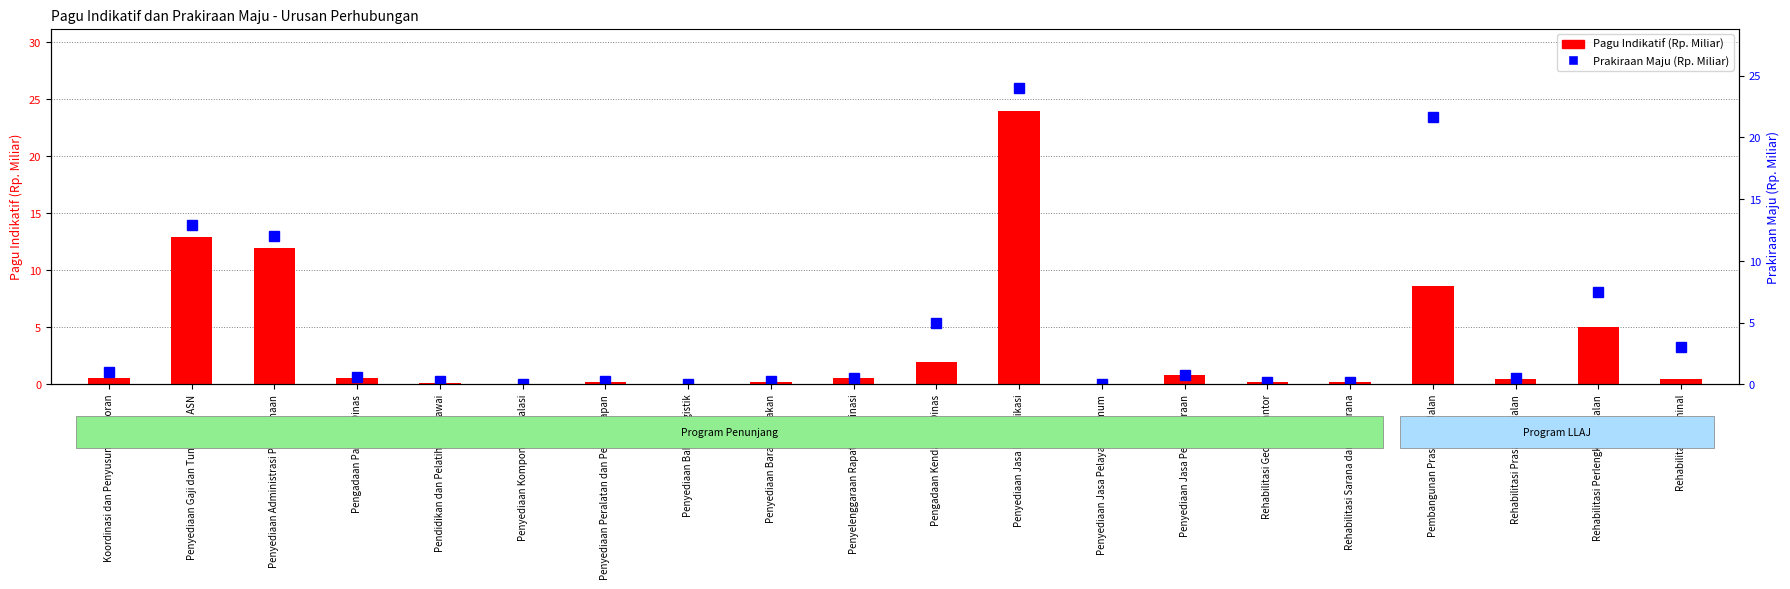

True or false: Prakiraan Maju (Rp. Miliar) has a value of 7.5 at Rehabilitasi Perlengkapan Jalan.

True